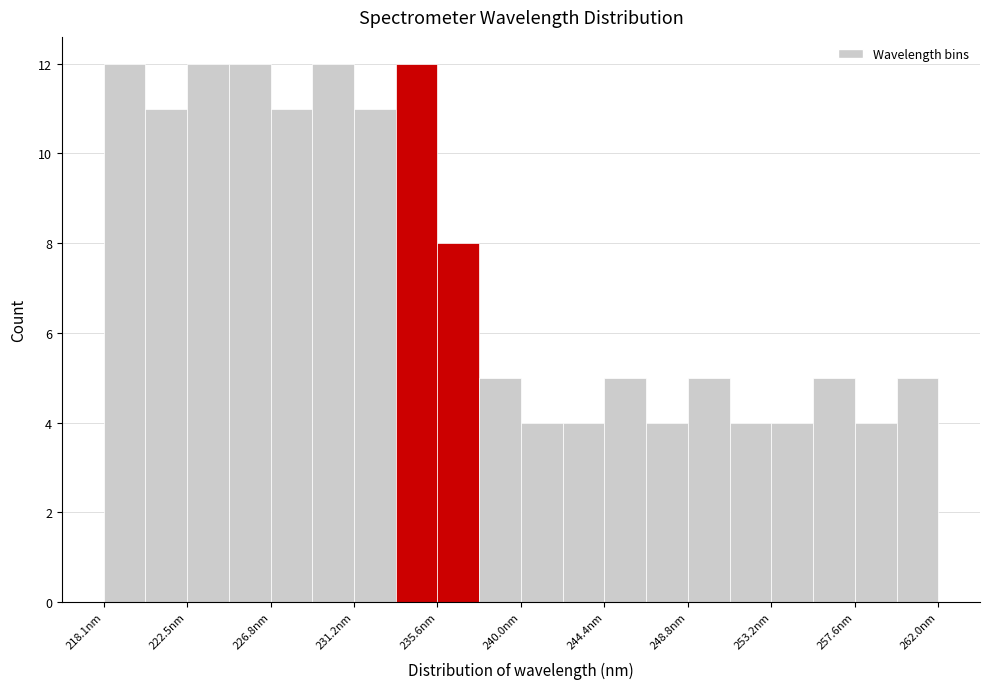

How tall is the bar that spans 229.0 to 231.0 on the x-axis? Neither the bar edges nor the heights are printed on the chart, so give them approximately, as read against the axes.

12